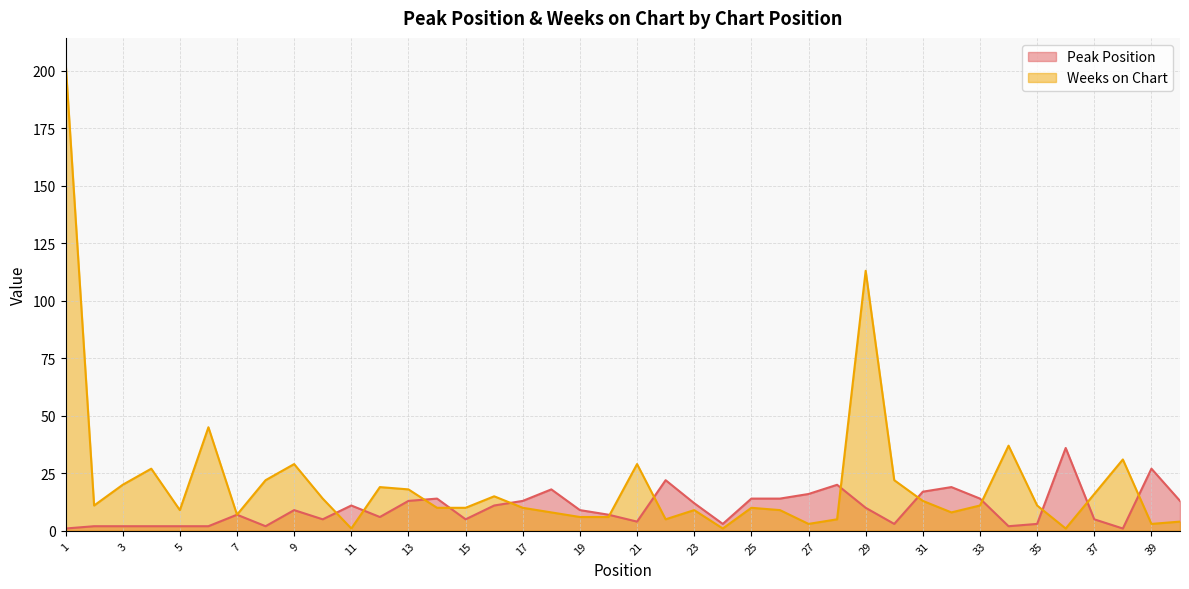

True or false: Weeks on Chart has a value of 10 at 14.

True